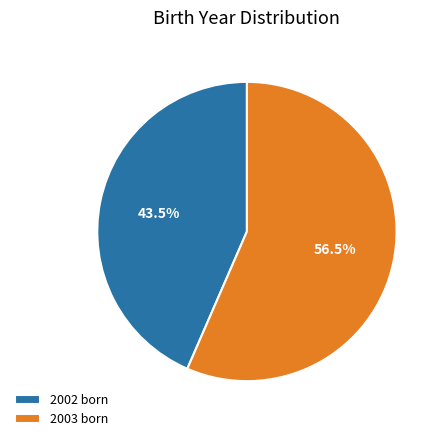

Combined, what portion of the pie is 2002 born and 2003 born?

100.0%